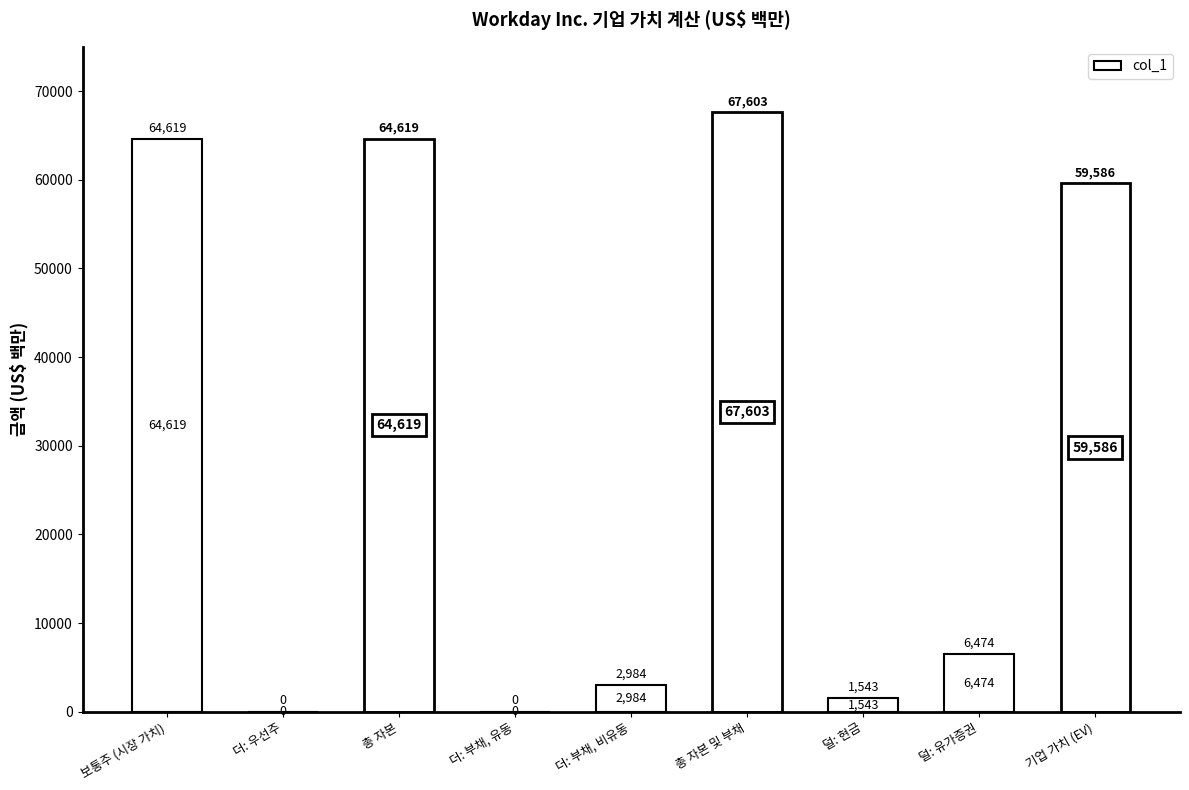

What is the label of the 2nd bar from the left?

더: 우선주